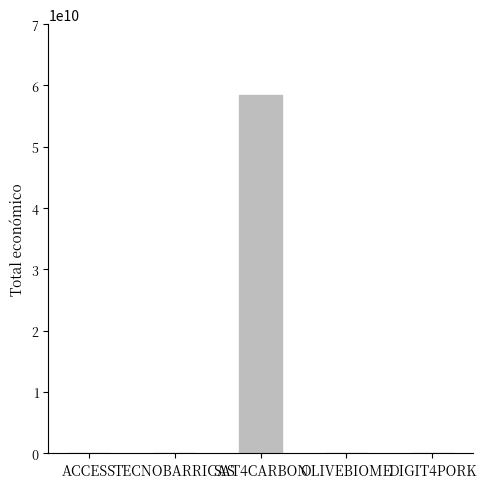

What is the greatest value displayed?

58462941715